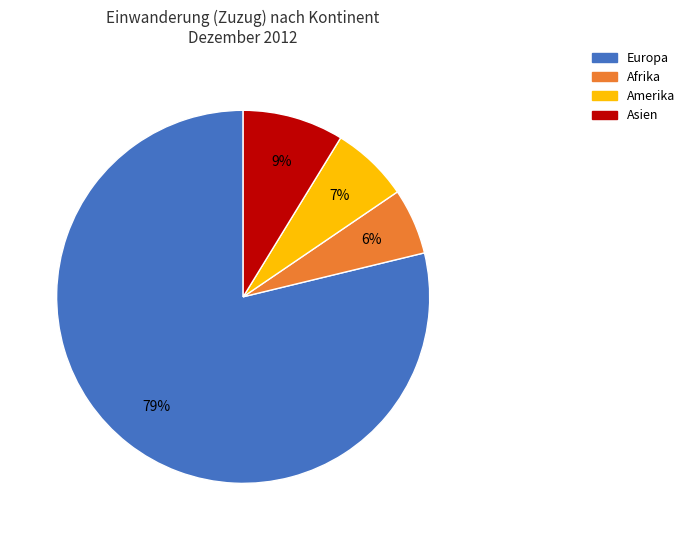

To the nearest percent, what is the average slice percentage?

25%